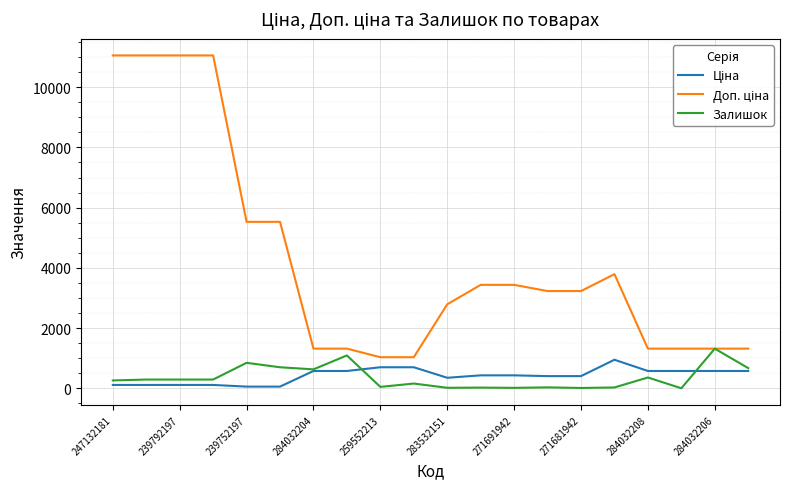

What is the maximum value for Залишок?

1316.0